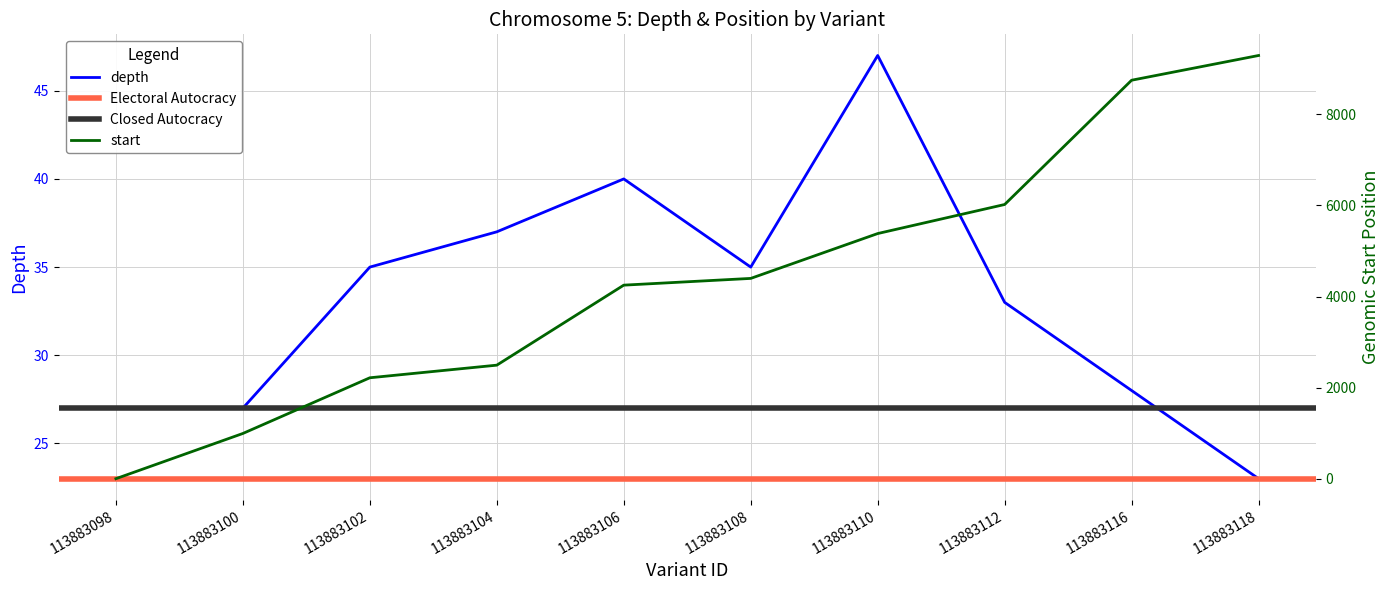

At how many categories does at least one series exceed 5630?

3